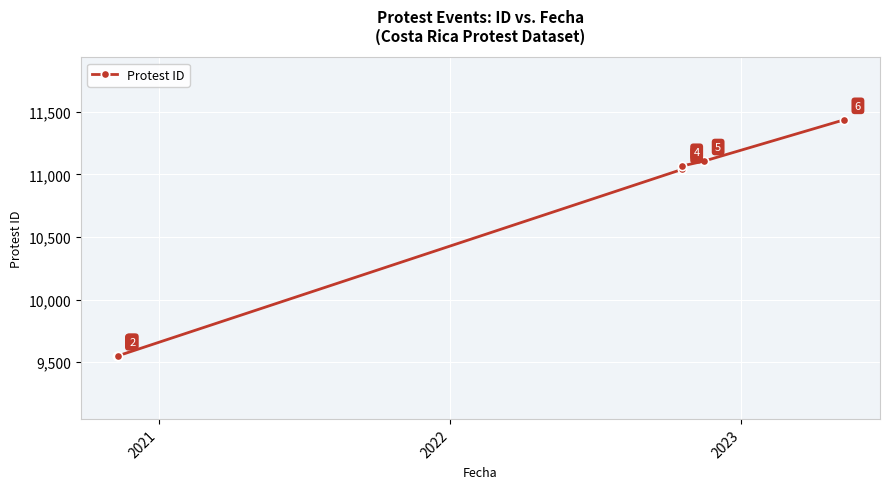

True or false: there are more than 2 points higher than both neighbors.

False